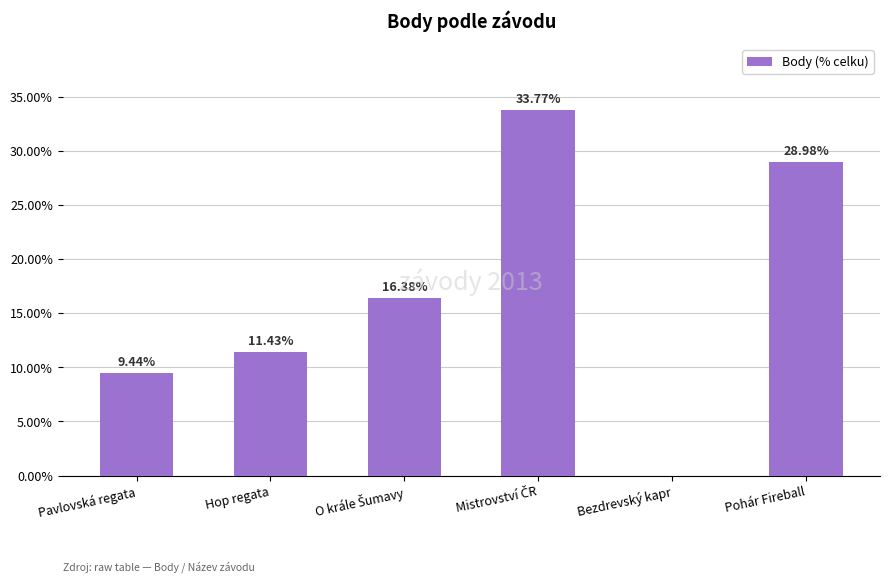

What is the sum of all values?

100.0